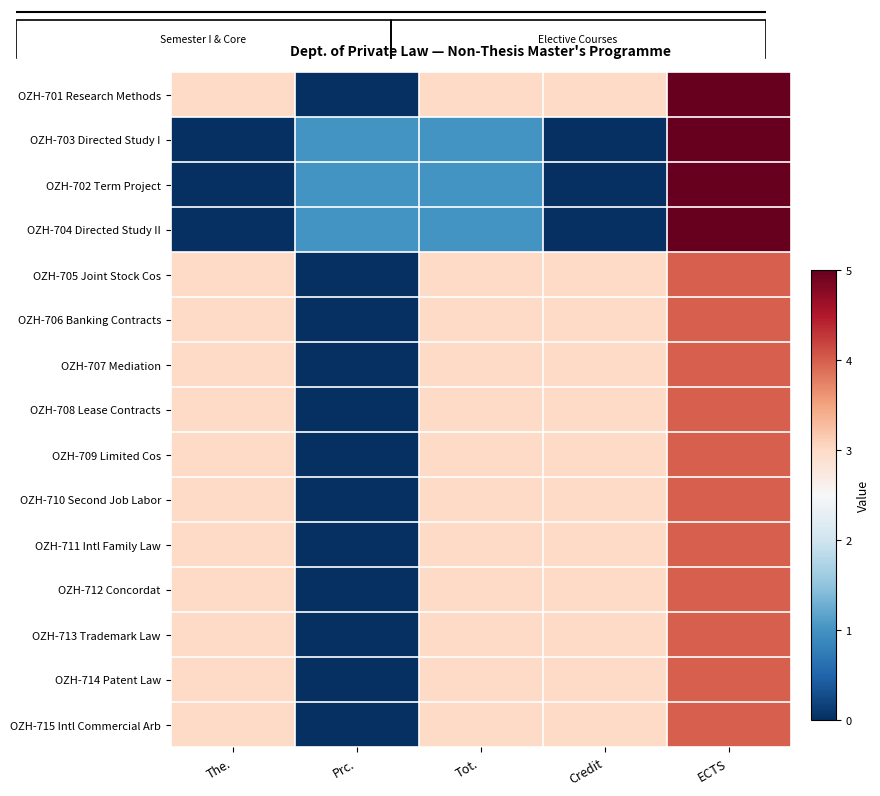

At Prc., list the series in order from smallest to largest.

OZH-701 Research Methods, OZH-705 Joint Stock Cos, OZH-706 Banking Contracts, OZH-707 Mediation, OZH-708 Lease Contracts, OZH-709 Limited Cos, OZH-710 Second Job Labor, OZH-711 Intl Family Law, OZH-712 Concordat, OZH-713 Trademark Law, OZH-714 Patent Law, OZH-715 Intl Commercial Arb, OZH-703 Directed Study I, OZH-702 Term Project, OZH-704 Directed Study II